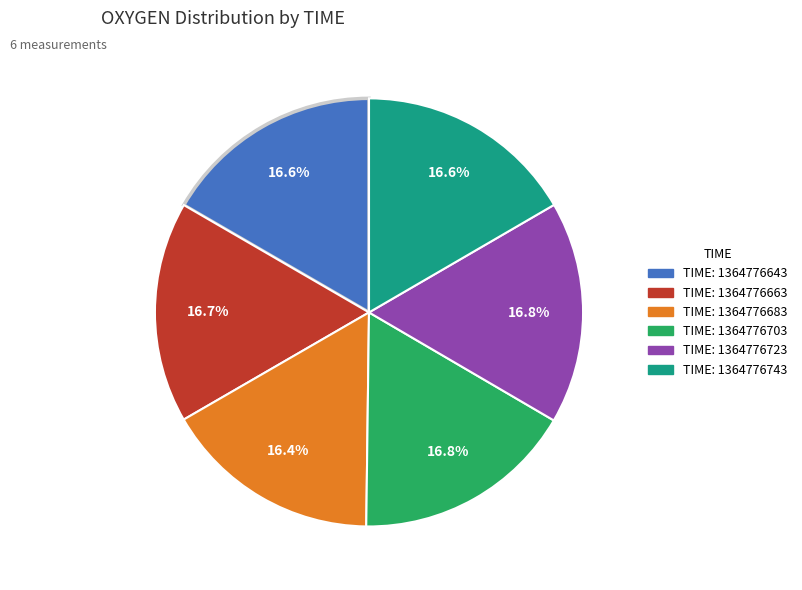

Does any single category account for the majority?

No